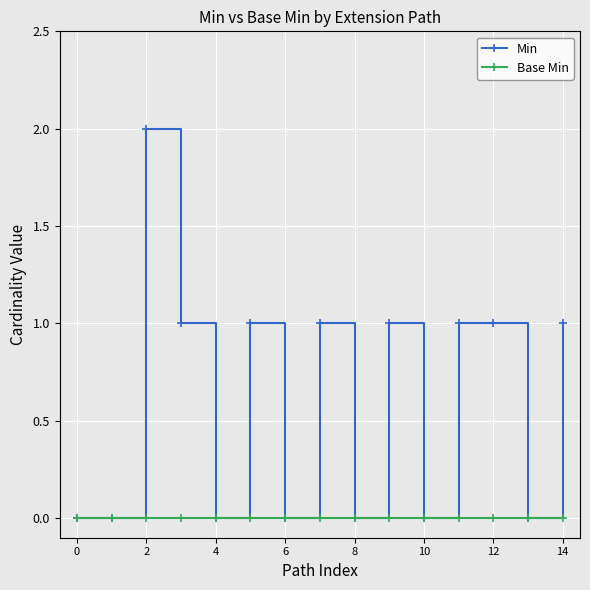

Which series has the widest spread of values?

Min